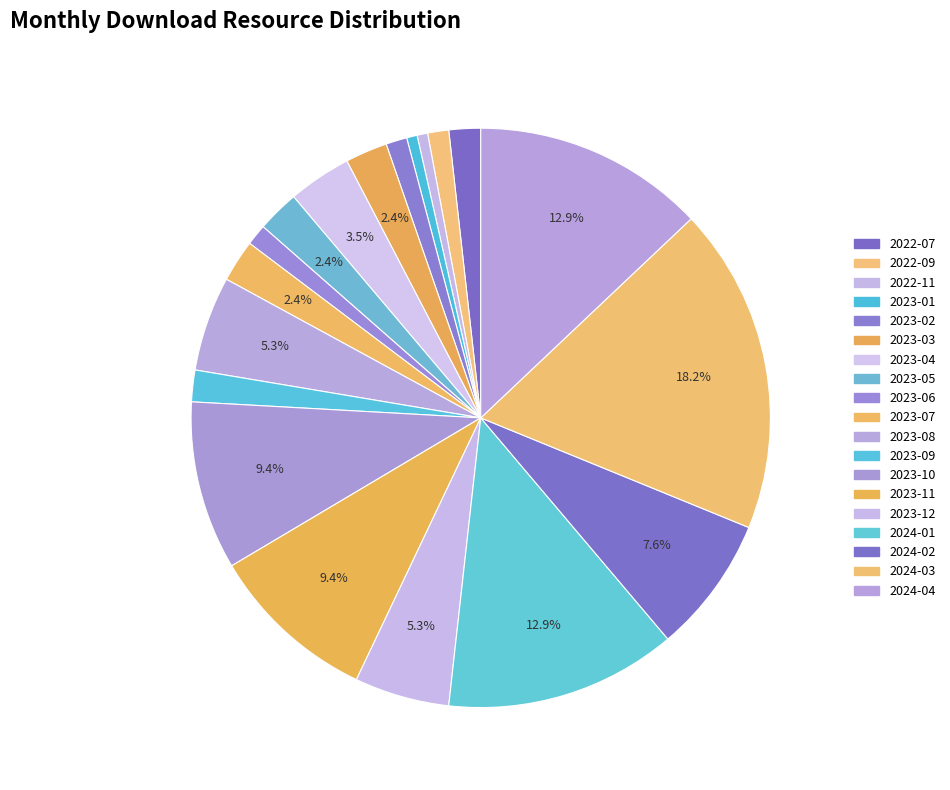

How many segments does this pie chart have?

19